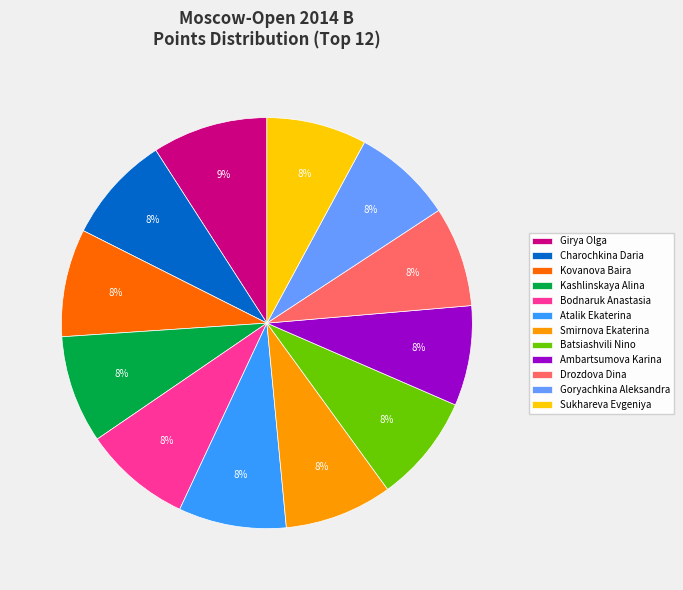

To the nearest percent, what portion does Sukhareva Evgeniya represent?

8%